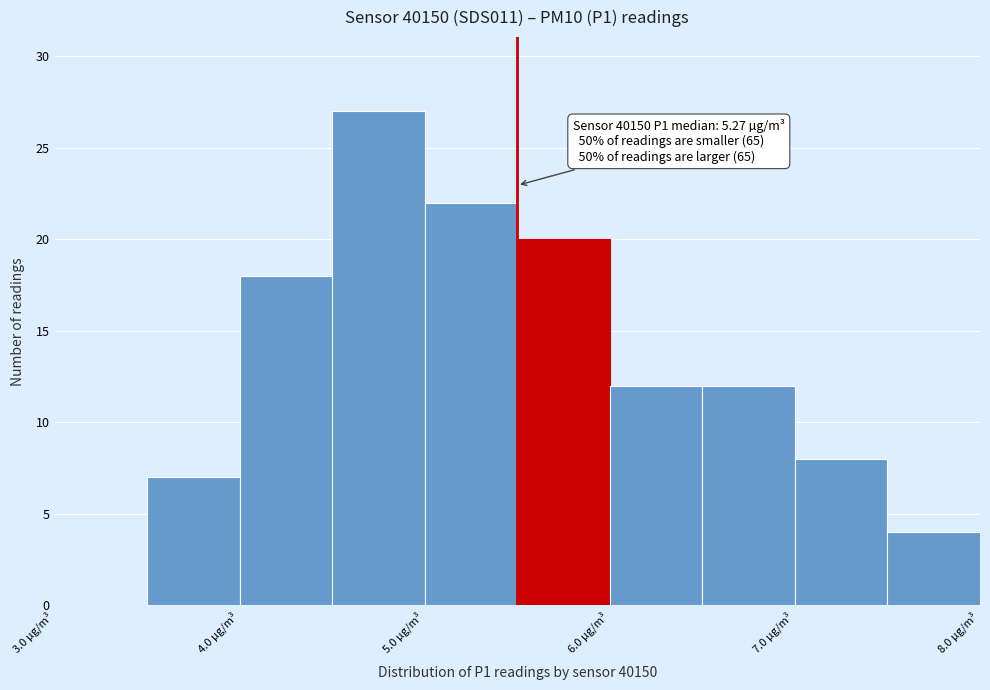

Which range on the x-axis has the tallest bar?

4.5 to 5.0